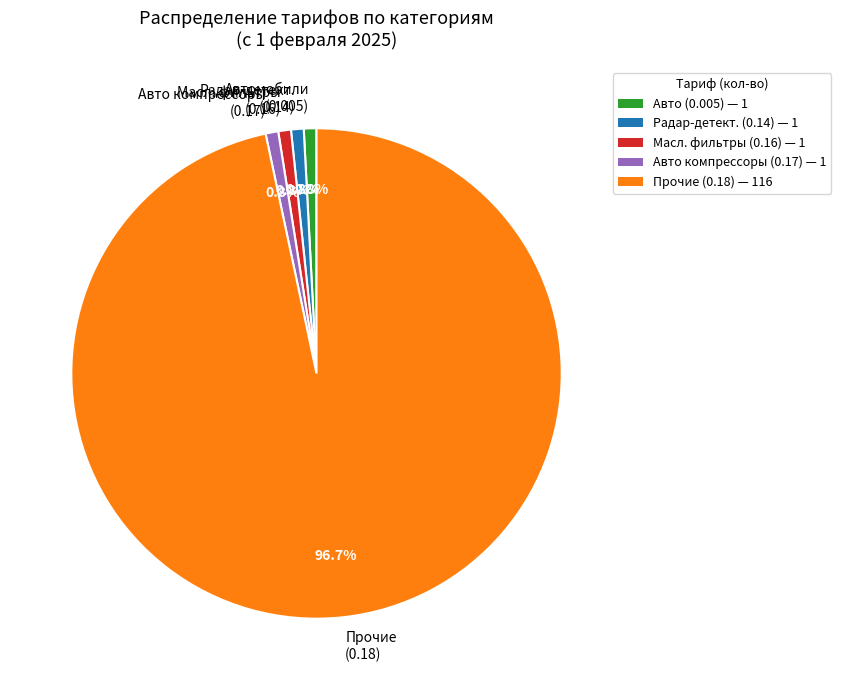

Which category has the biggest portion of the pie?

Прочие (0.18) — 116